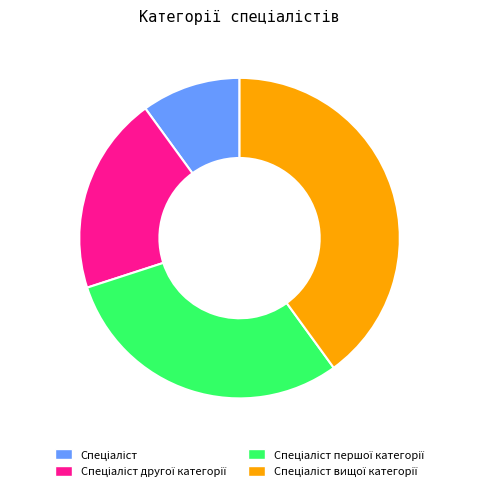

How many segments does this pie chart have?

4